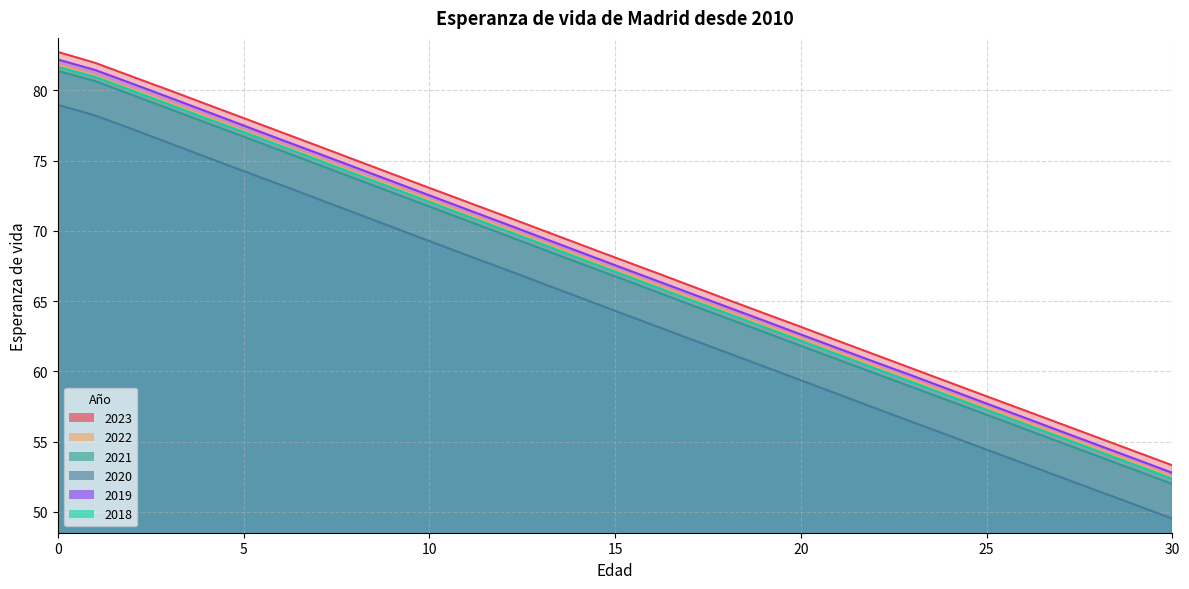

Rank the series by their maximum value, from lowest to highest.

2020, 2021, 2018, 2022, 2019, 2023